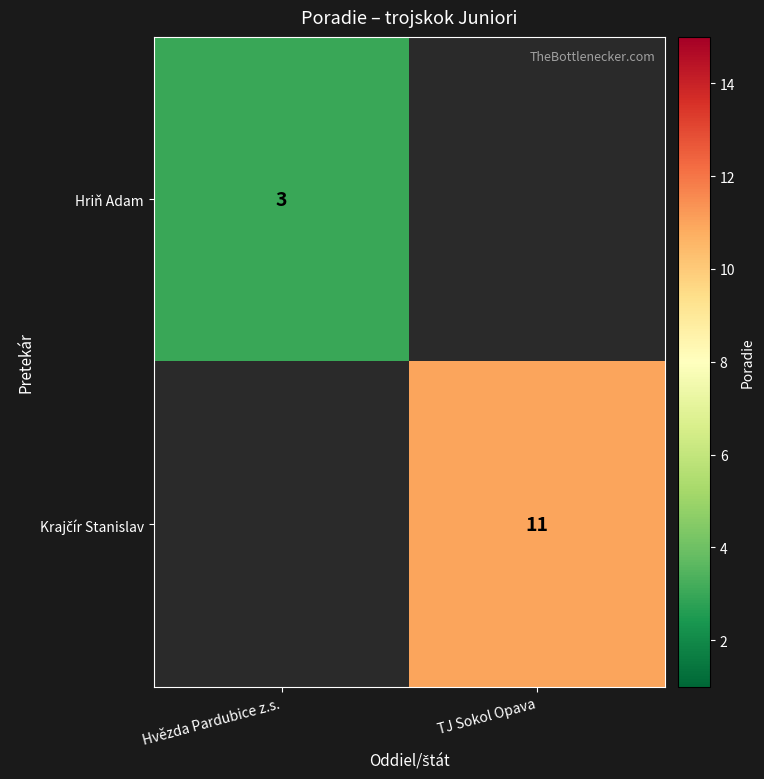

The value of Hriň Adam at Hvězda Pardubice z.s. is 5. True or false?

False